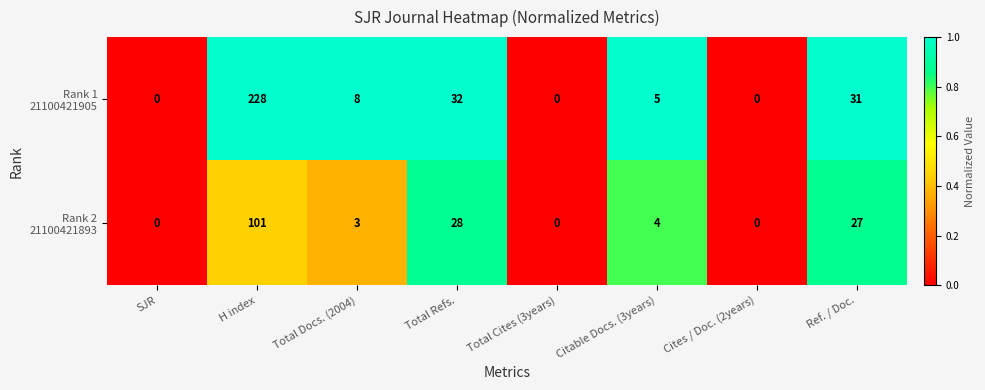

What is the total value across all series at Total Refs.?

60